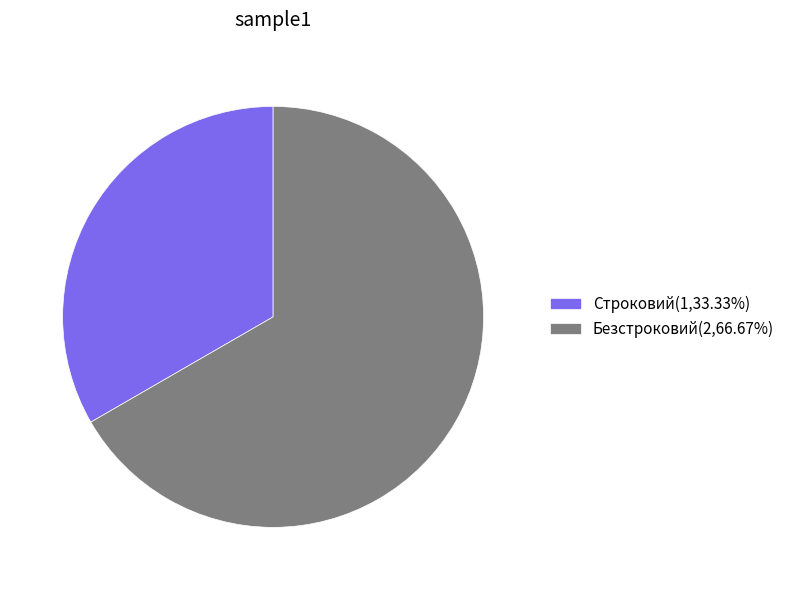

Is the sum of Строковий and Безстроковий greater than half?

Yes